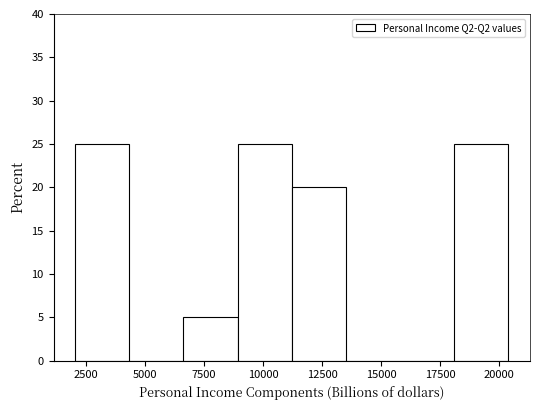

How tall is the bar that spans 9000 to 11000 on the x-axis? Neither the bar edges nor the heights are printed on the chart, so give them approximately, as read against the axes.

25